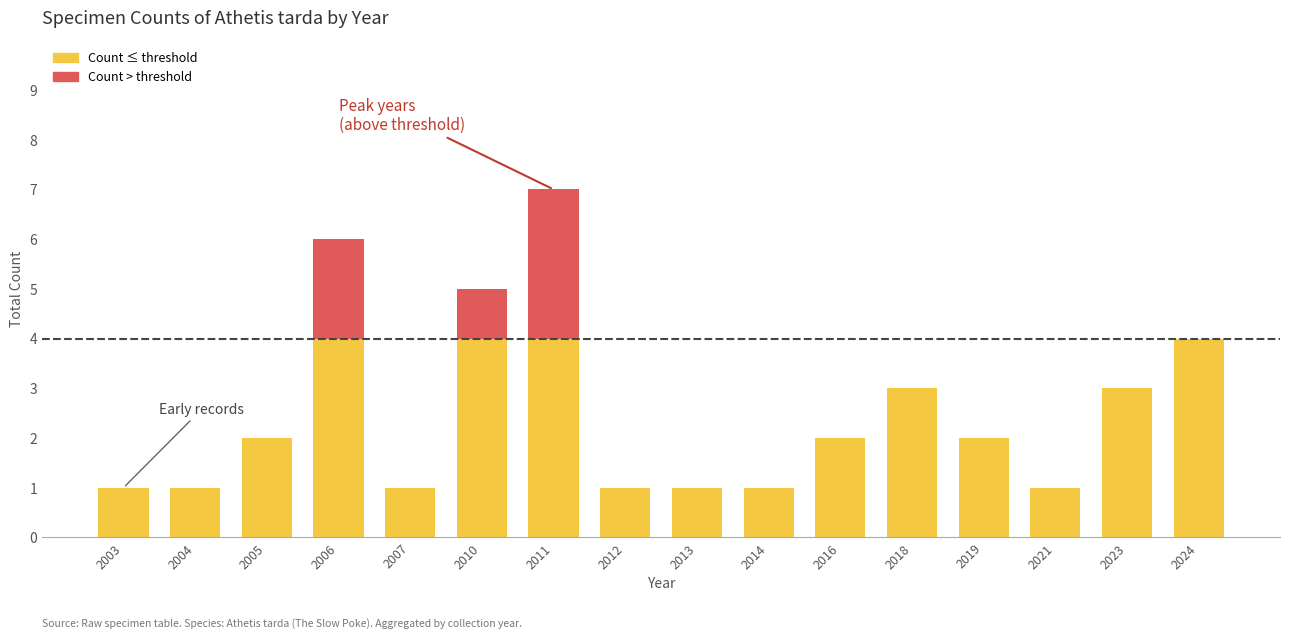

At which category is the sum across all series the highest?

2011